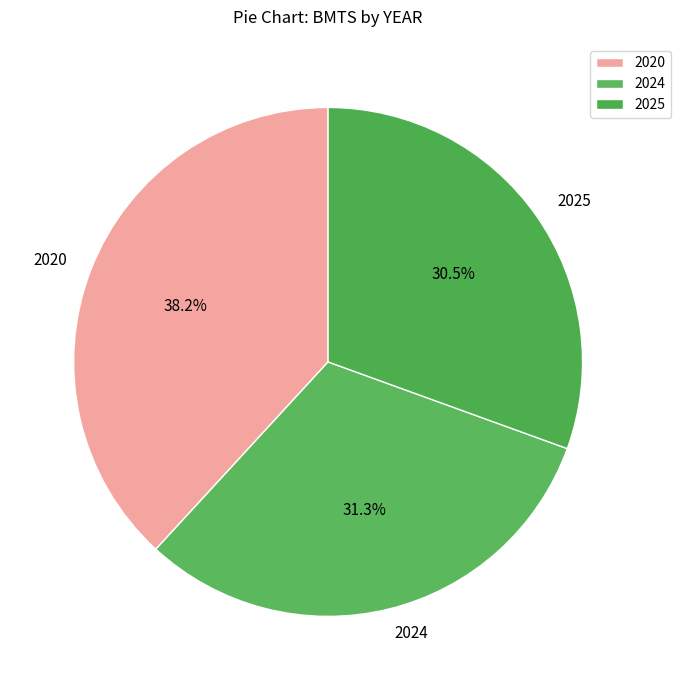

What percentage is the 2020 slice, to the nearest percent?

38%